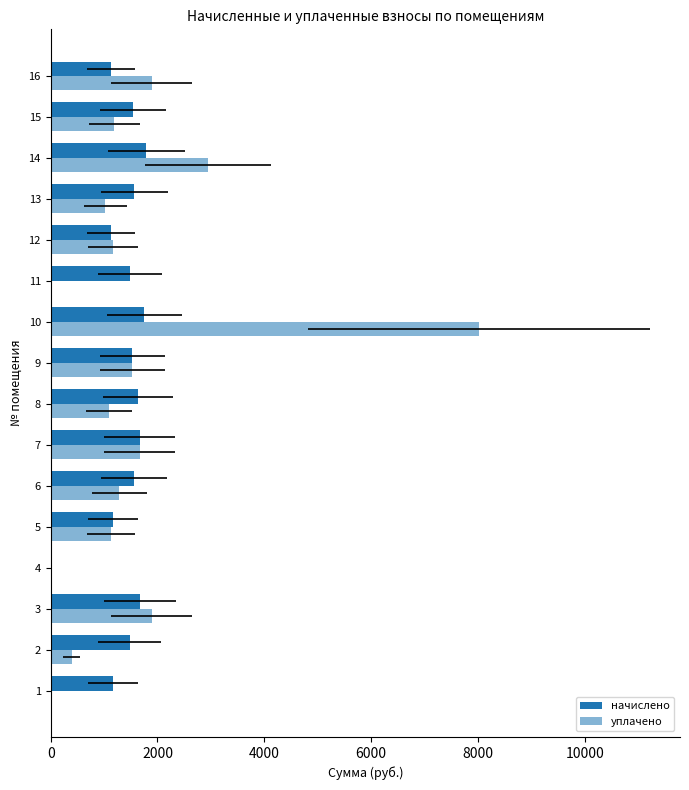

How many values in уплачено are above zero?

13